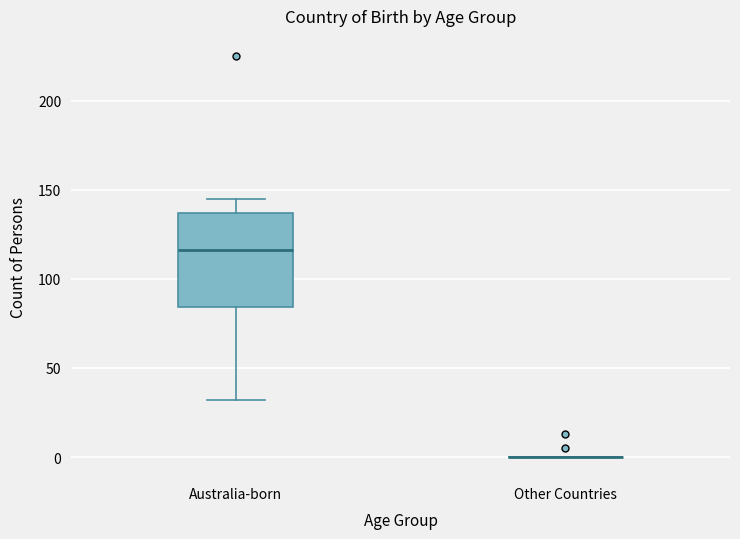

Comparing the boxes themselves (not the whiskers), which one is the tallest?

Australia-born